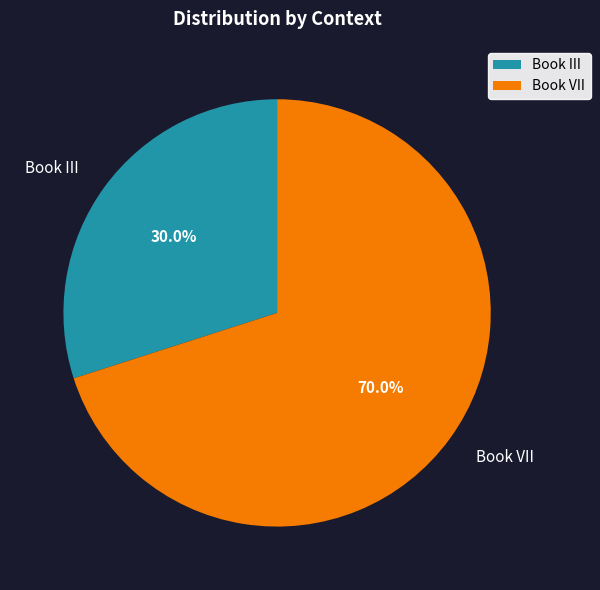

To the nearest percent, what is the difference between the Book VII and Book III slice percentages?

40%